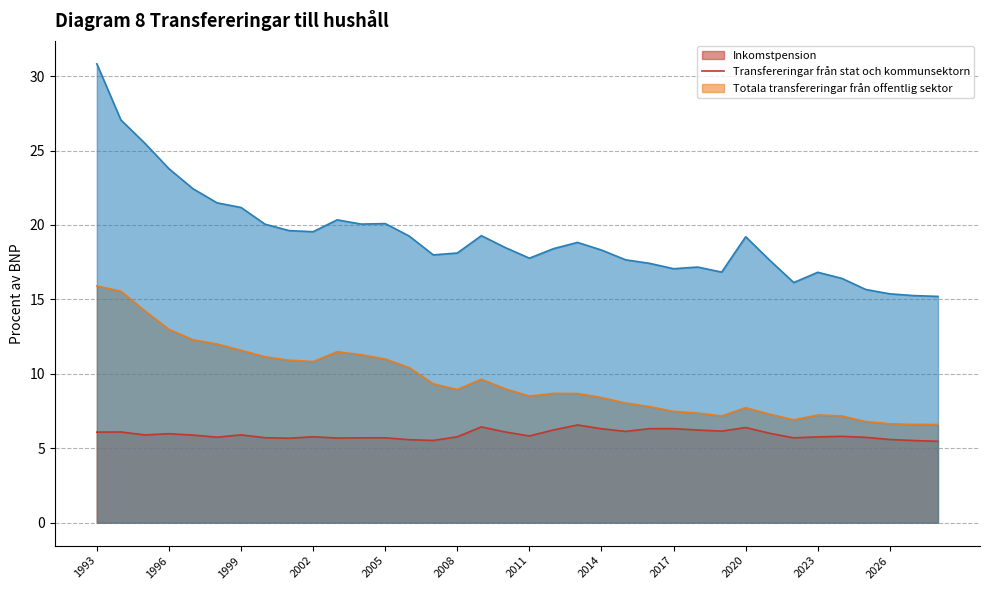

Does the chart have visible grid lines?

Yes